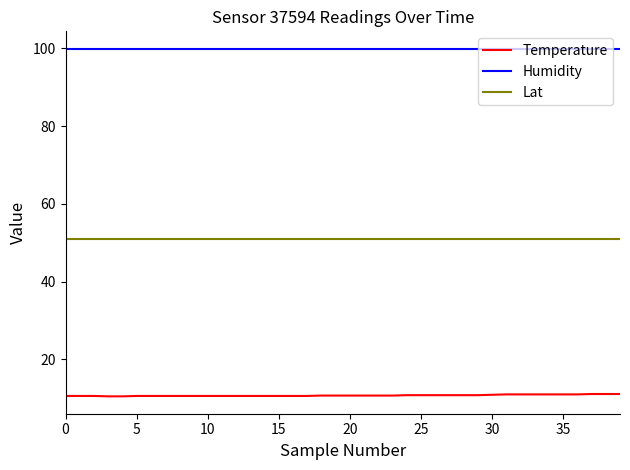

True or false: Humidity and Temperature cross at least once.

False